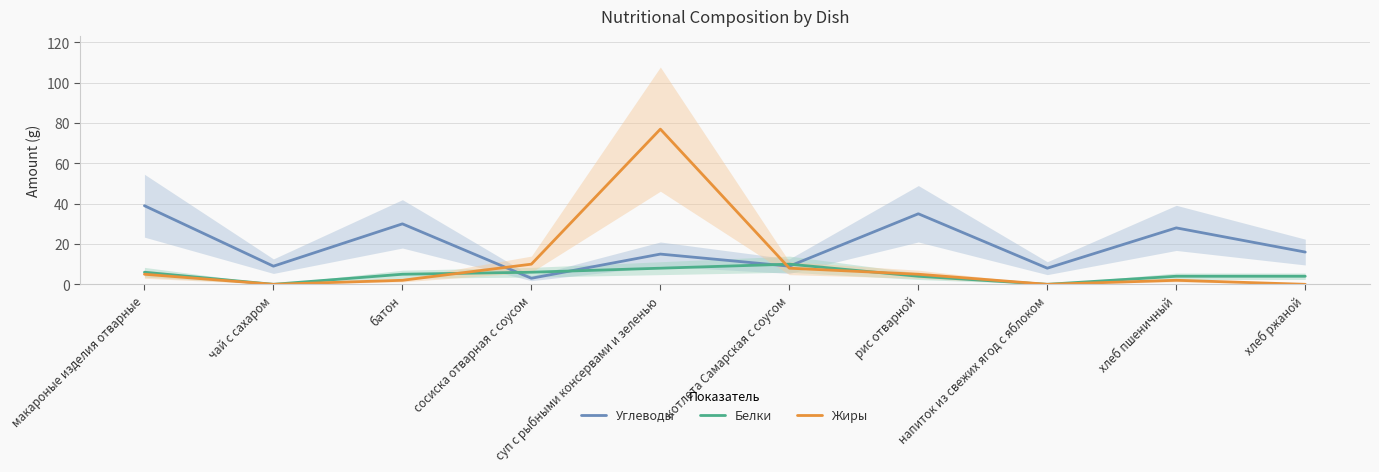

What is the difference between the Углеводы values at хлеб пшеничный and макароные изделия отварные?

11